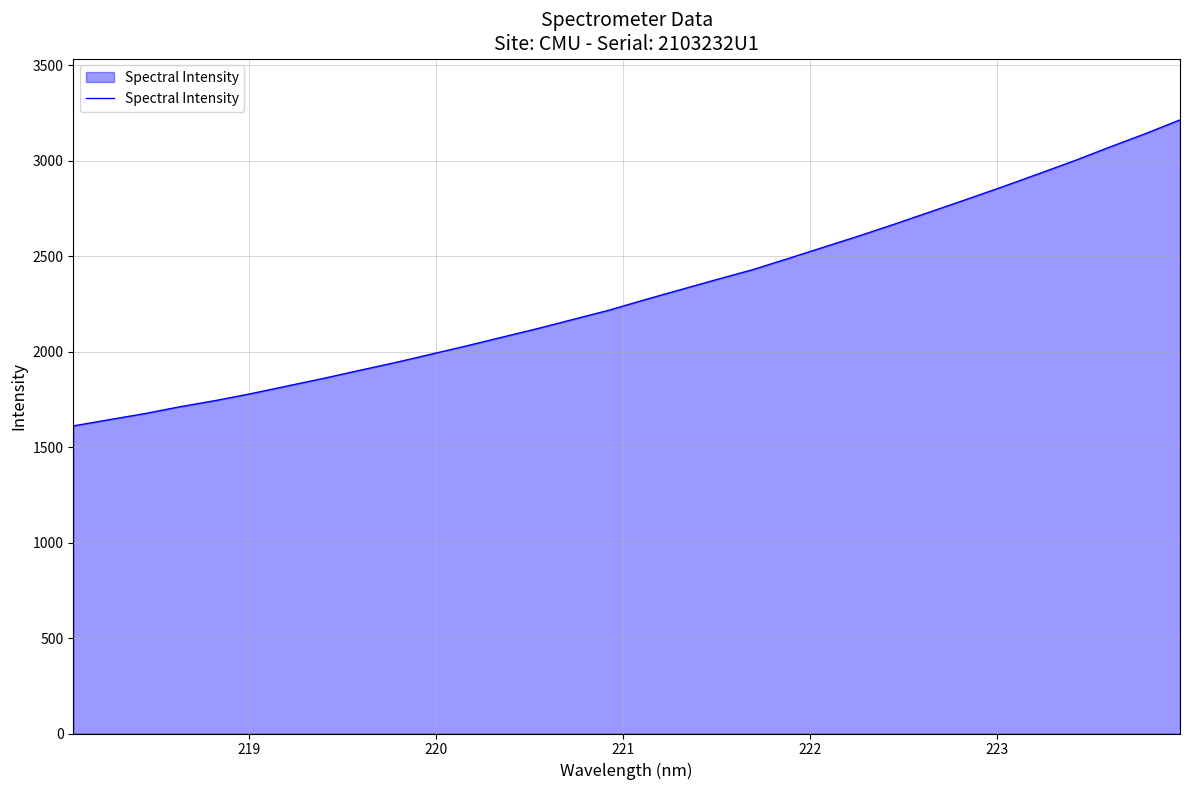

Does the chart have visible grid lines?

Yes